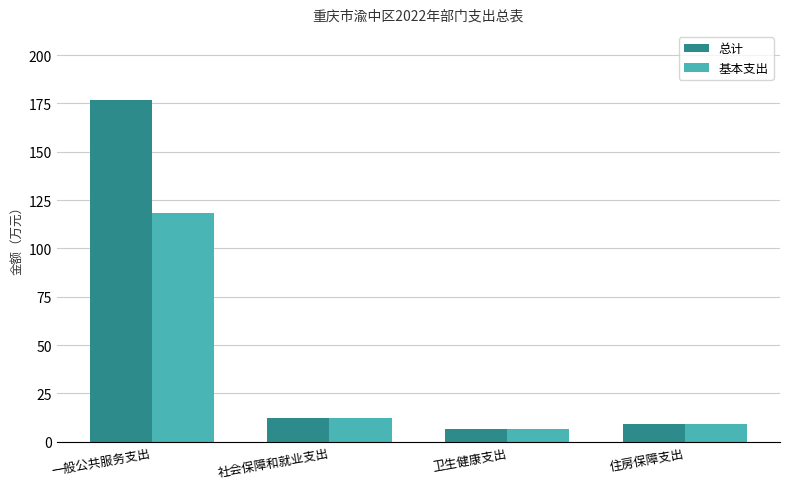

What is the difference between the second highest and second lowest values in the 总计 series?

3.3